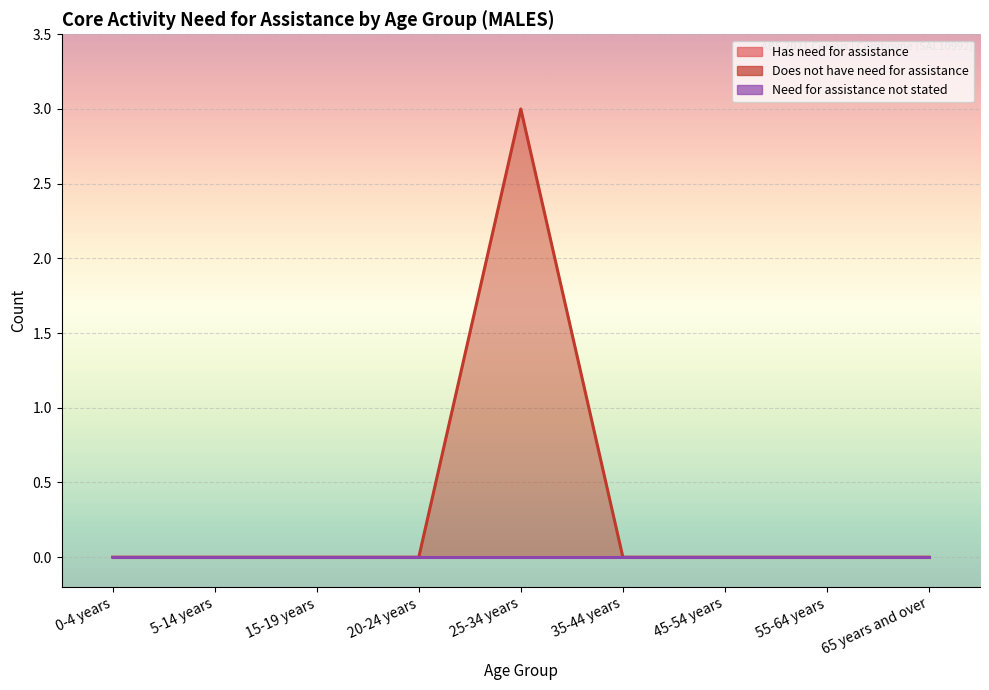

Does the chart display data point markers on the line(s)?

No